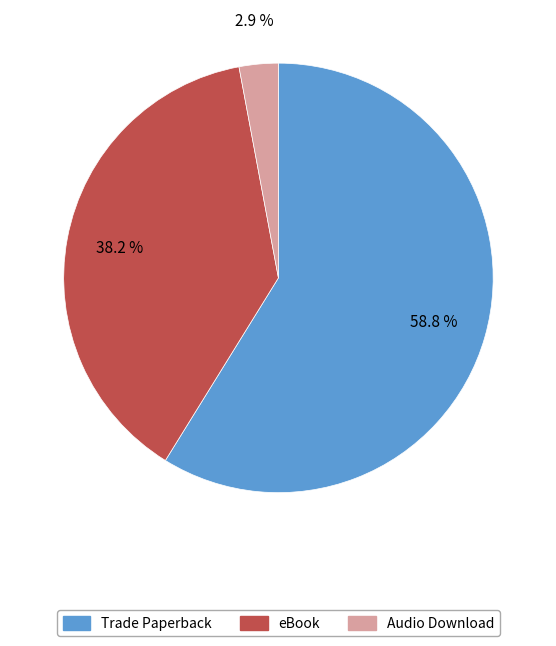

Which slice is the largest?

Trade Paperback